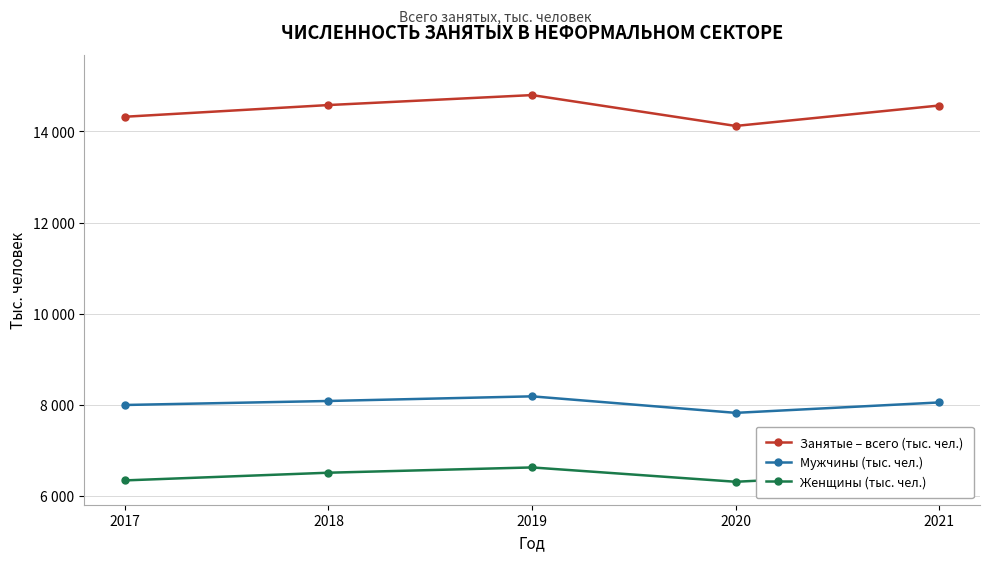

Is this an area chart (filled region under the line)?

No